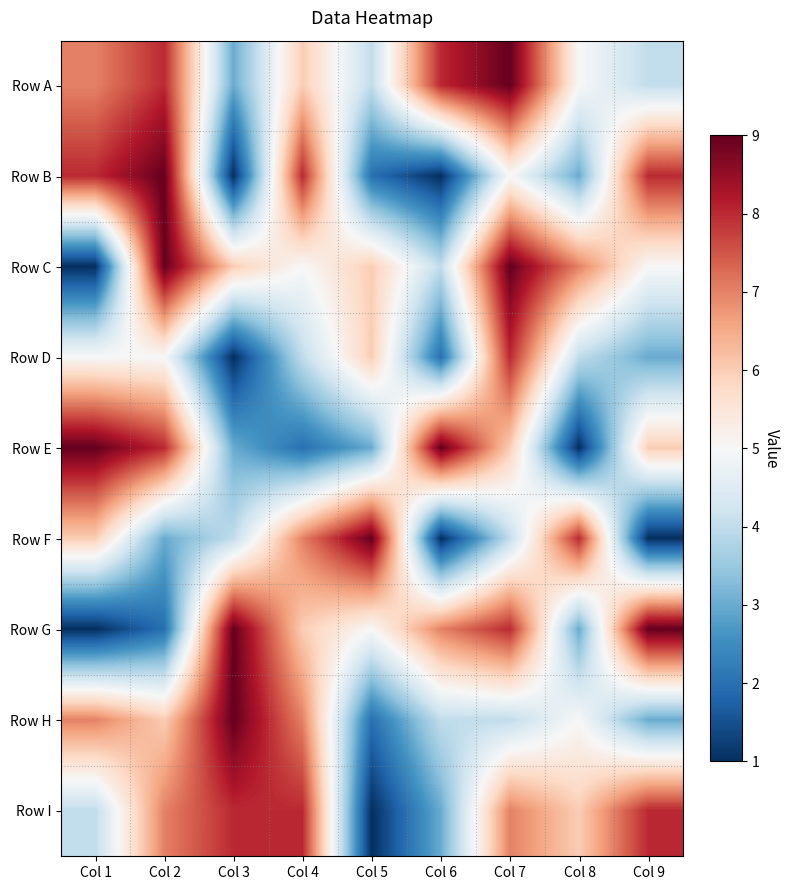

Count the number of categories in the chart.

9